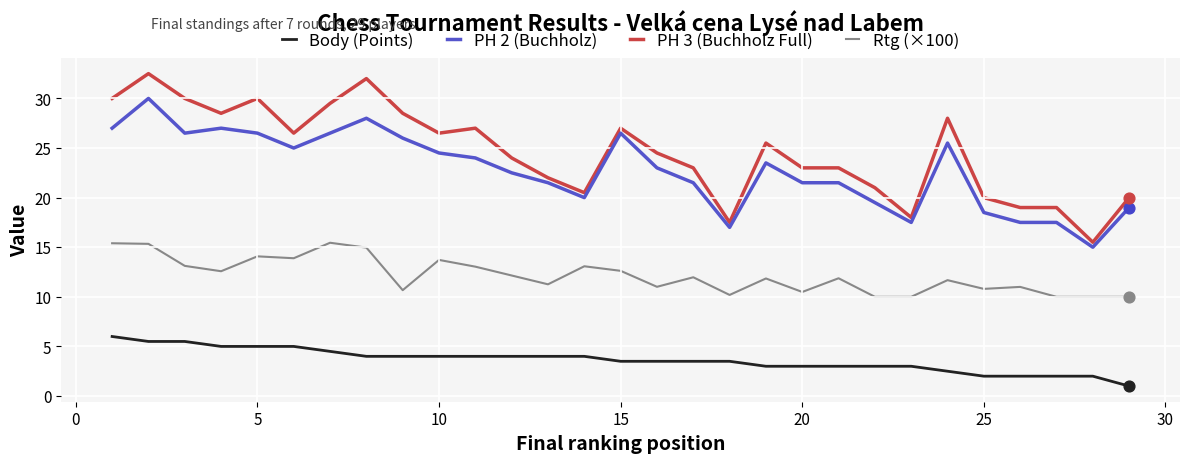

Which series has the widest spread of values?

PH 3 (Buchholz Full)